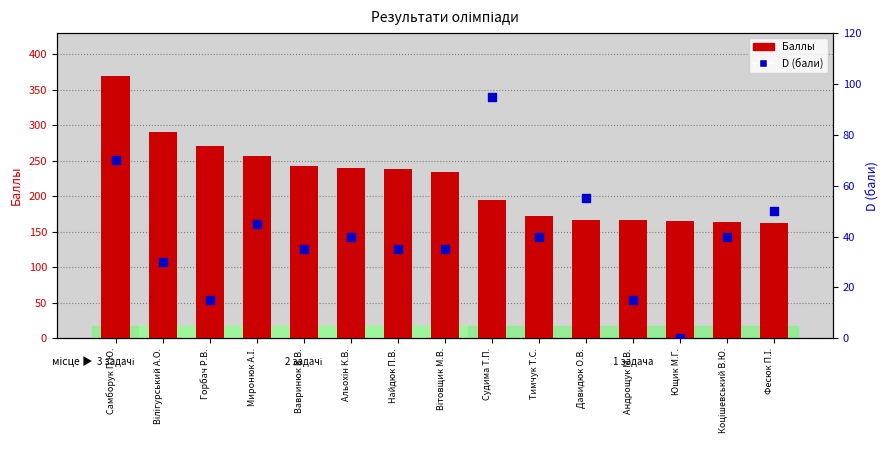

At which category is the sum across all series the highest?

Самборук П.Ю.